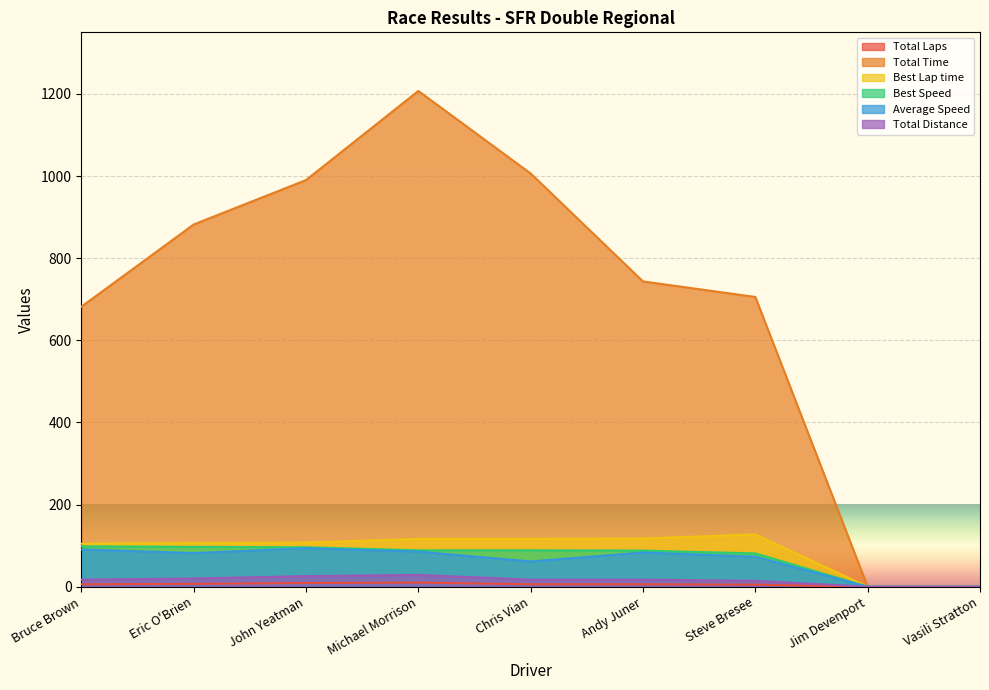

True or false: Total Time and Best Lap time intersect in this chart.

False